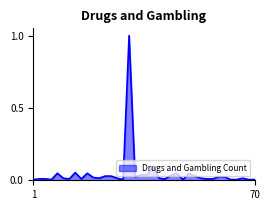

What is the greatest value displayed?

1.0